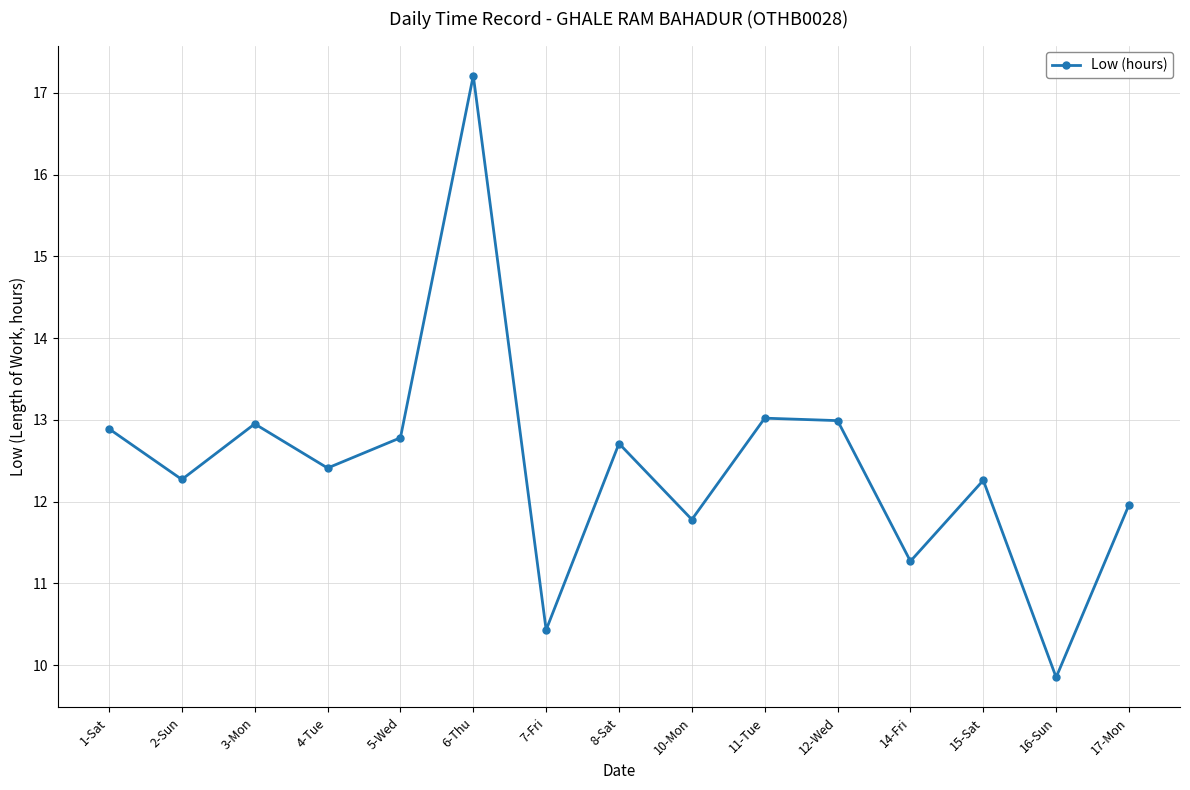

At which category does the data reach its first local valley?

2-Sun